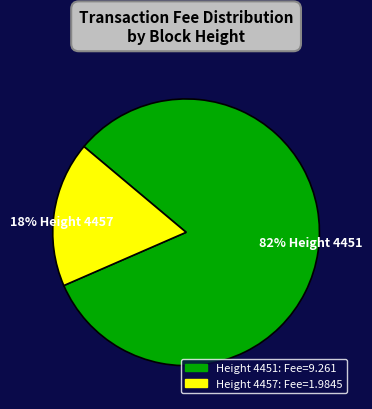

Between 4457 and 4451, which is larger?

4451